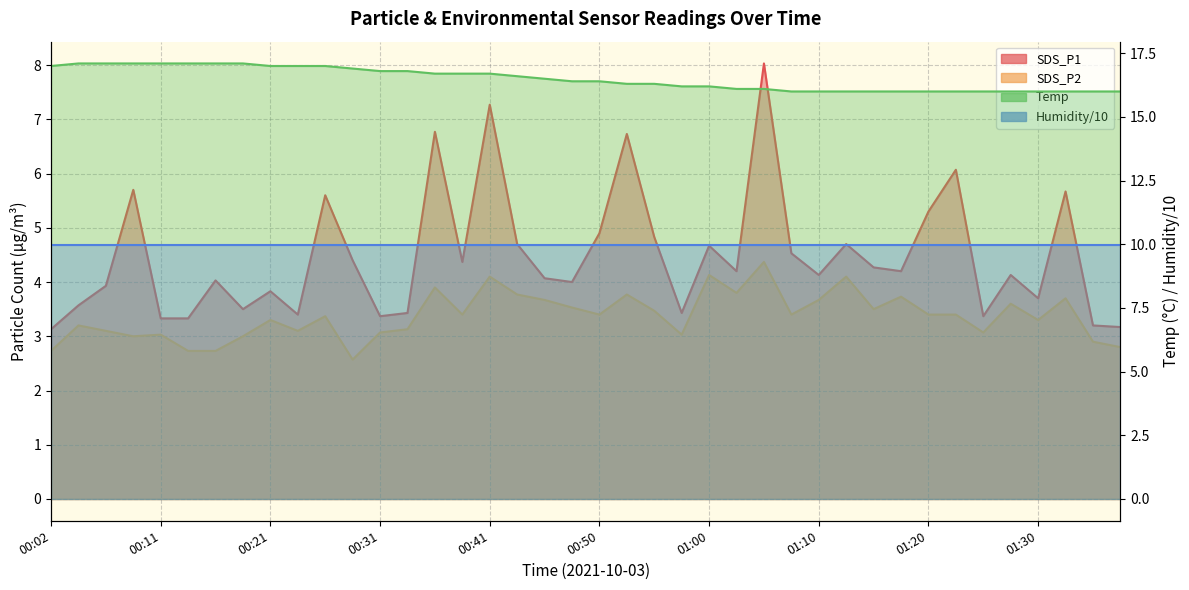

Is it true that Temp equals 27.4 at 00:38?

False